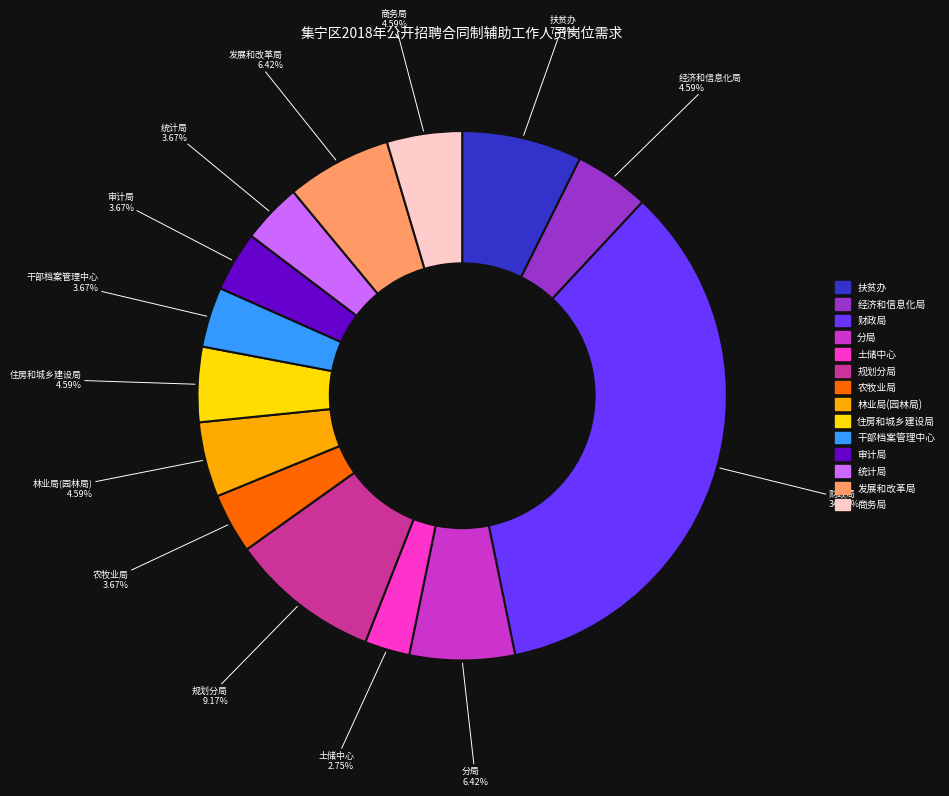

Does any single category account for the majority?

No